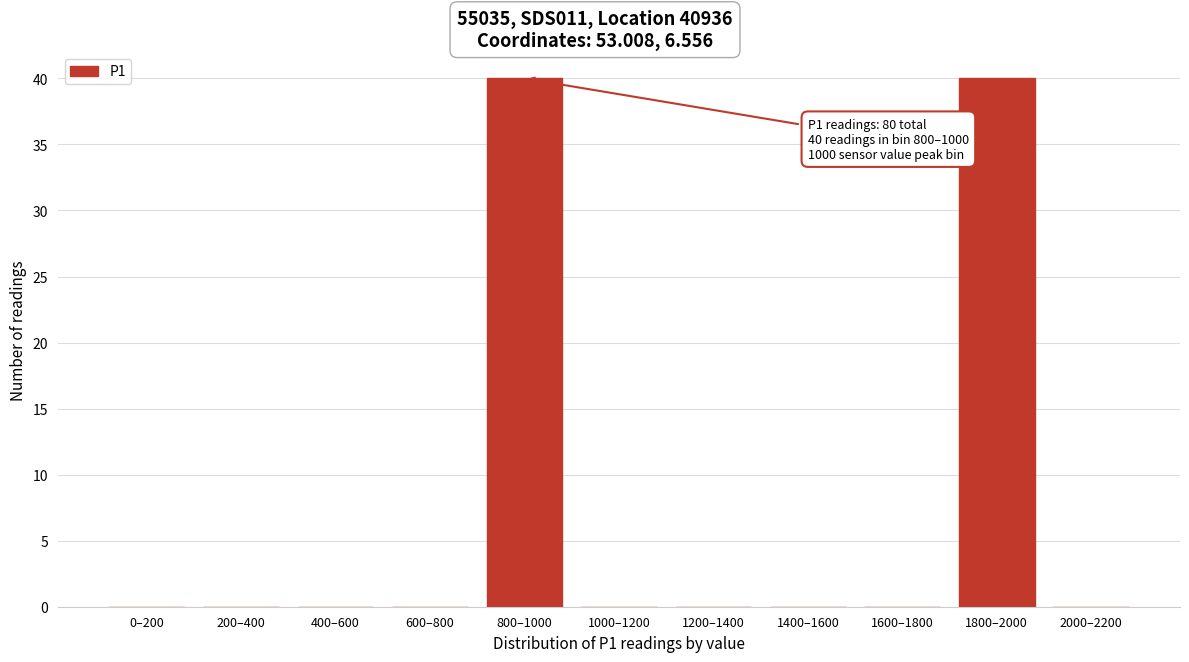

Reading left to right, extract all data points from this chart.

0–200=0	200–400=0	400–600=0	600–800=0	800–1000=40	1000–1200=0	1200–1400=0	1400–1600=0	1600–1800=0	1800–2000=40	2000–2200=0